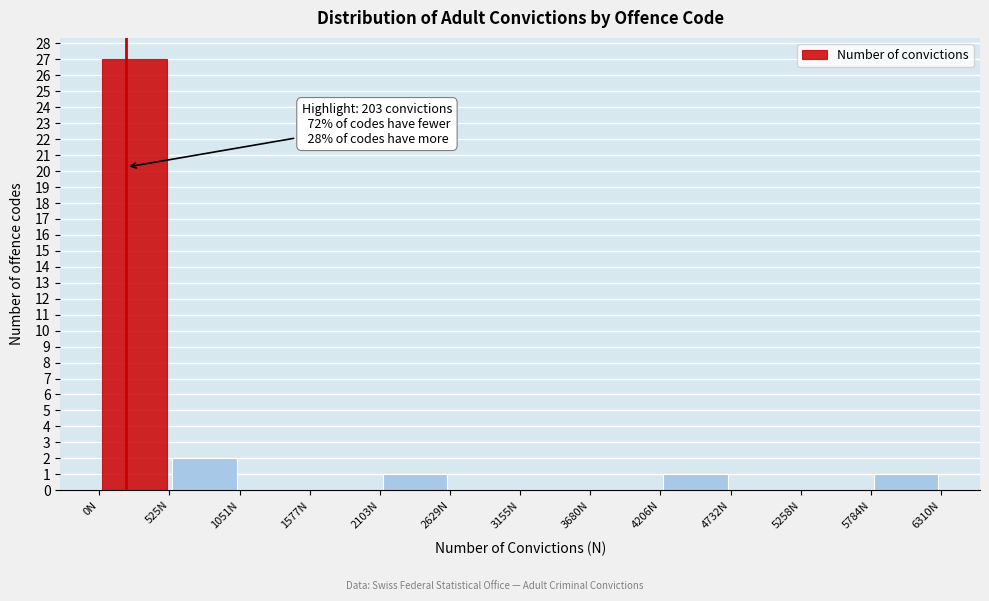

Which range on the x-axis has the tallest bar?

0 to 500